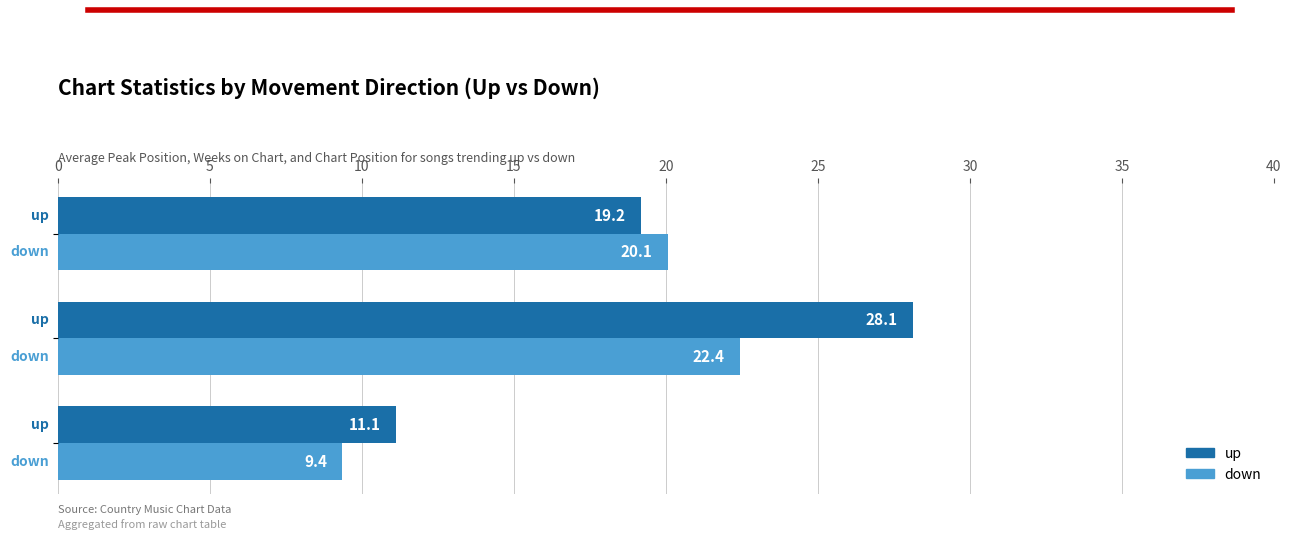

Which series has the widest spread of values?

up